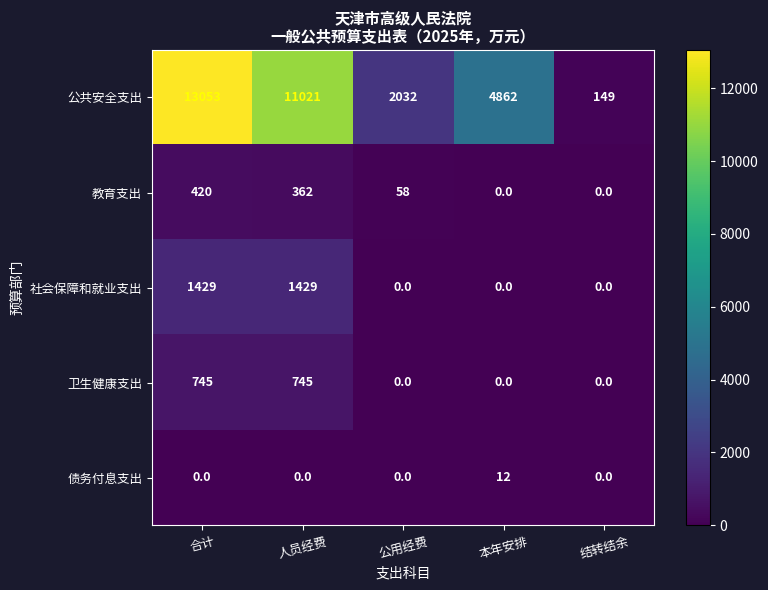

At 人员经费, list the series in order from smallest to largest.

债务付息支出, 教育支出, 卫生健康支出, 社会保障和就业支出, 公共安全支出